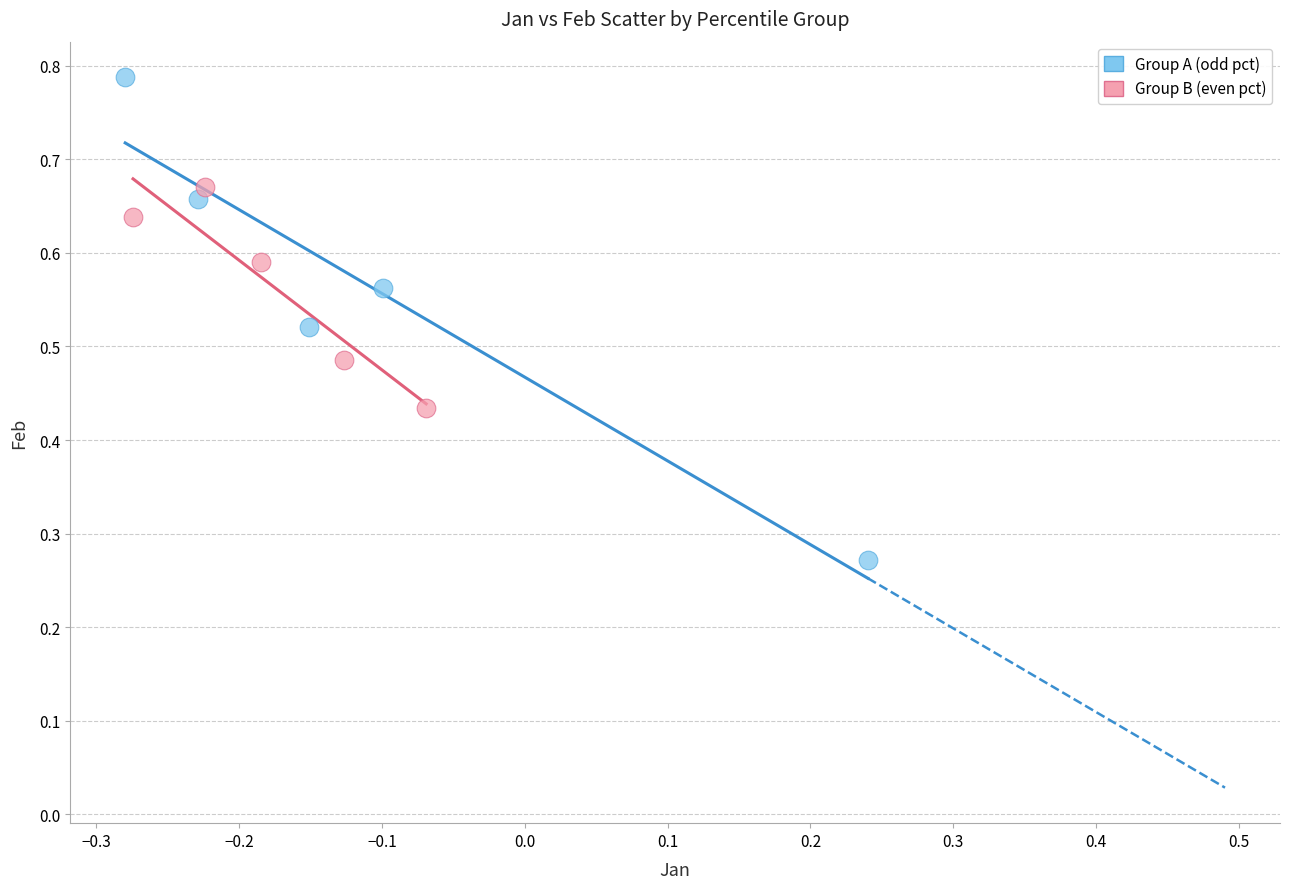

Which series contains the highest Y value?

Group A (odd pct)